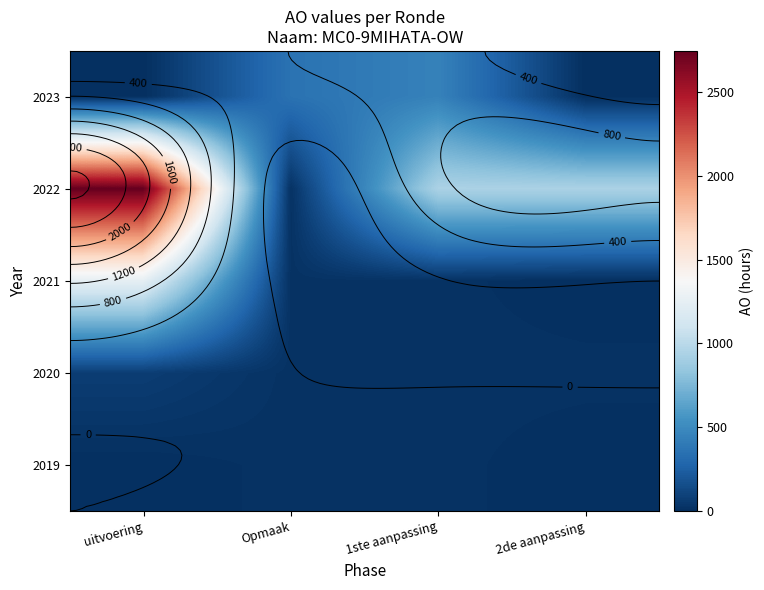

At which category is the sum across all series the highest?

uitvoering